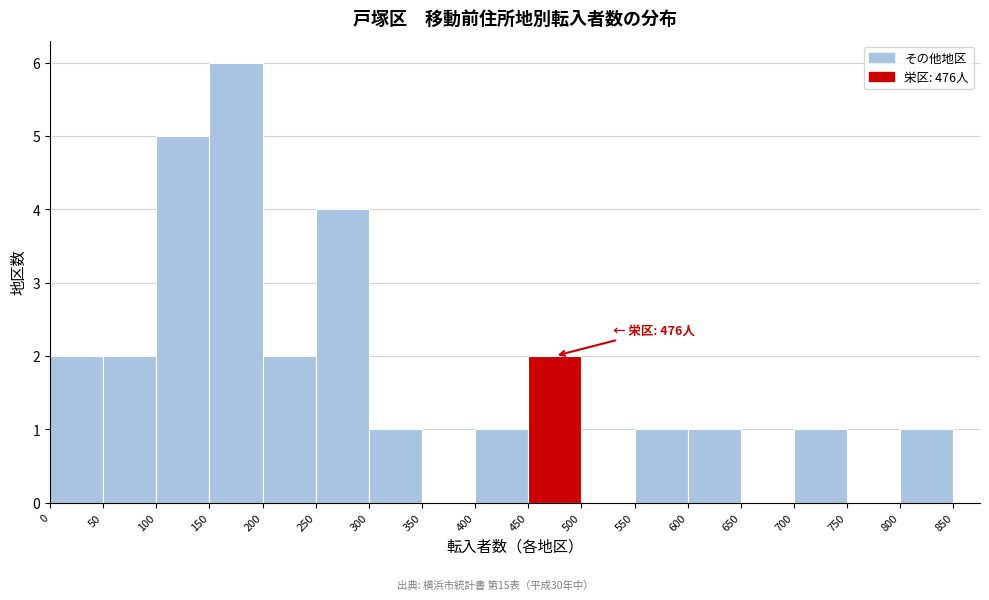

Over which range of the x-axis is the bar tallest?

150 to 200